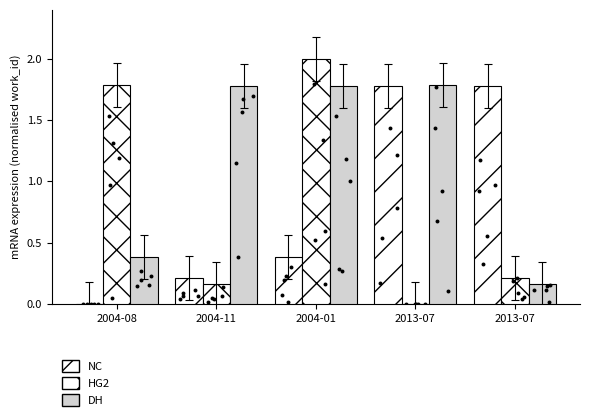

What are all the series names shown in the legend?

NC, HG2, DH